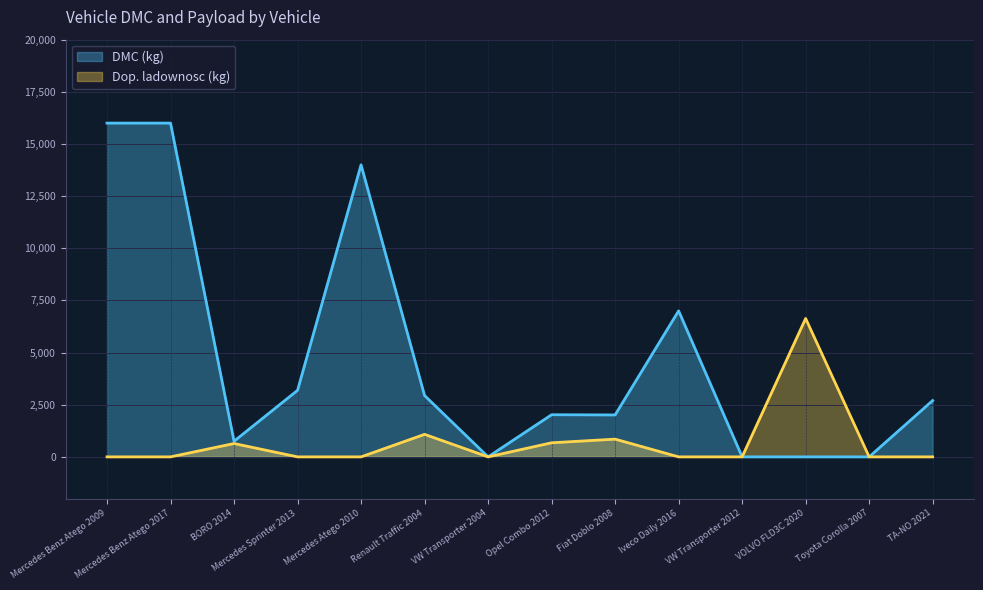

How many positive values does the Dop. ladownosc (kg) series have?

5